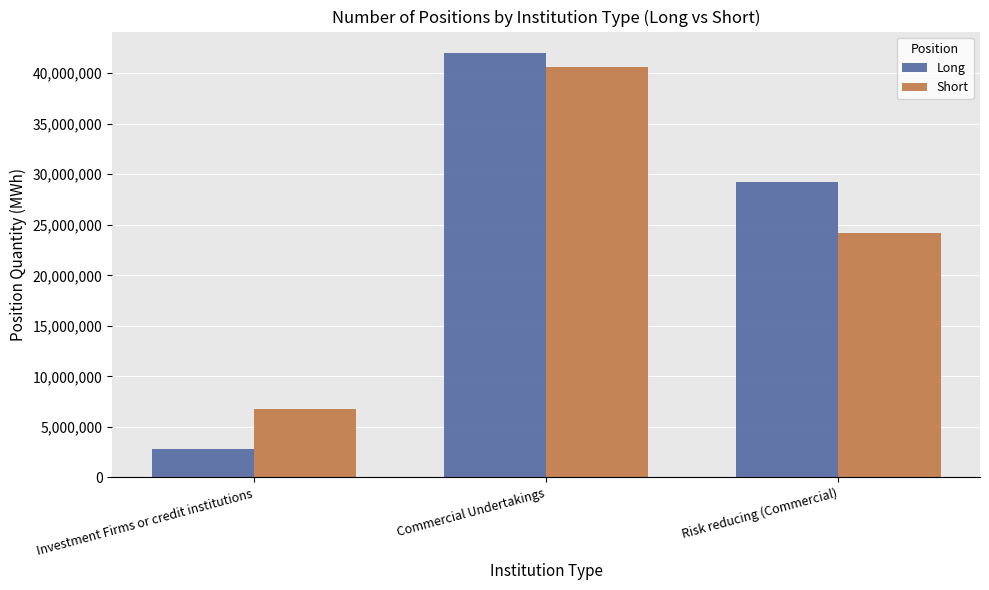

What is the spread (max minus min) of values at Risk reducing (Commercial)?

5040683